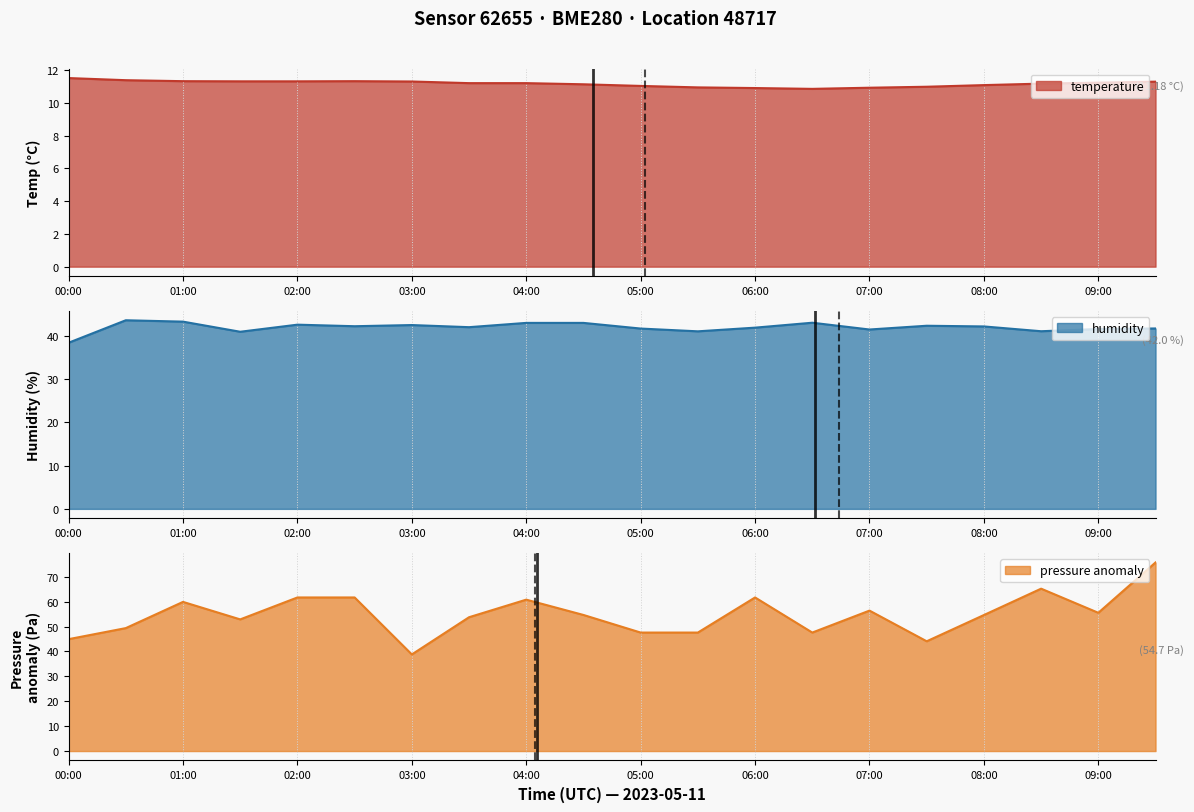

The temperature series shows 5.1 at 01:30. True or false?

False